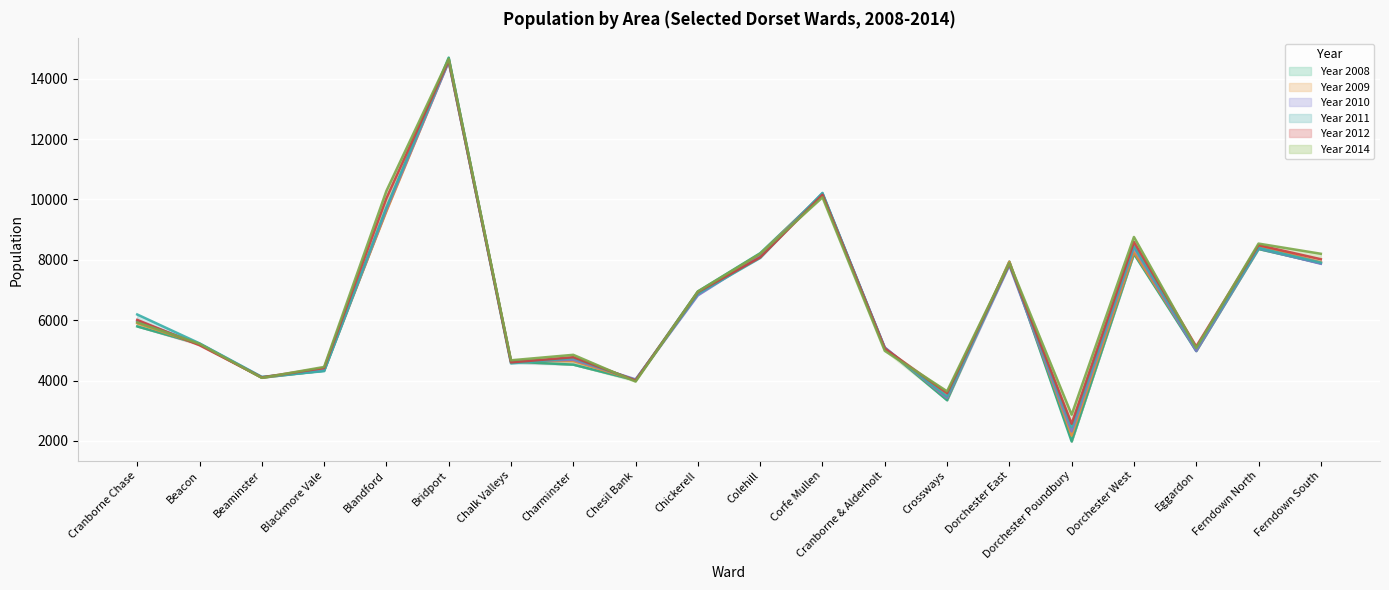

Rank the series by their maximum value, from highest to lowest.

Year 2008, Year 2014, Year 2011, Year 2012, Year 2009, Year 2010